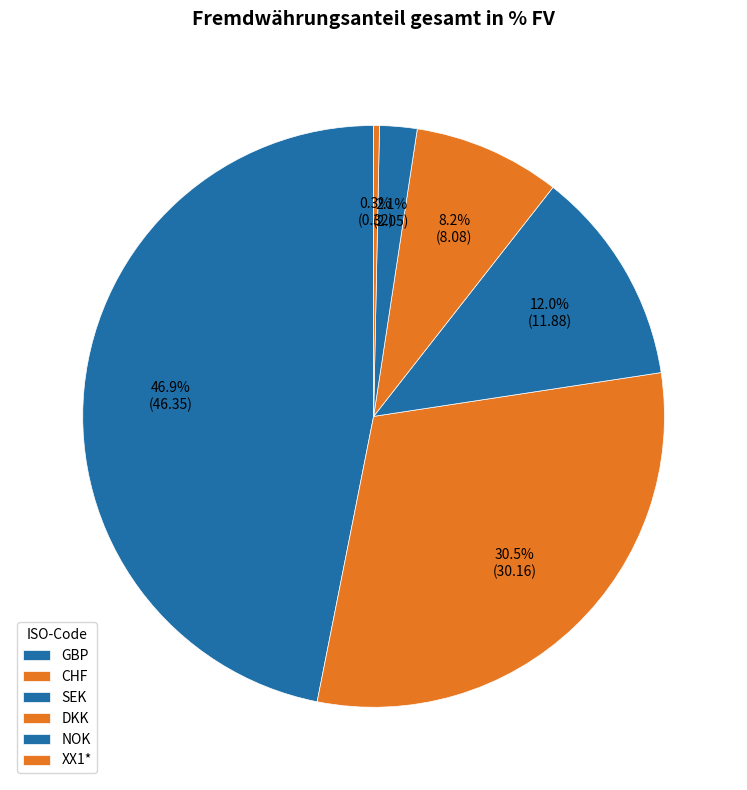

How many segments does this pie chart have?

6